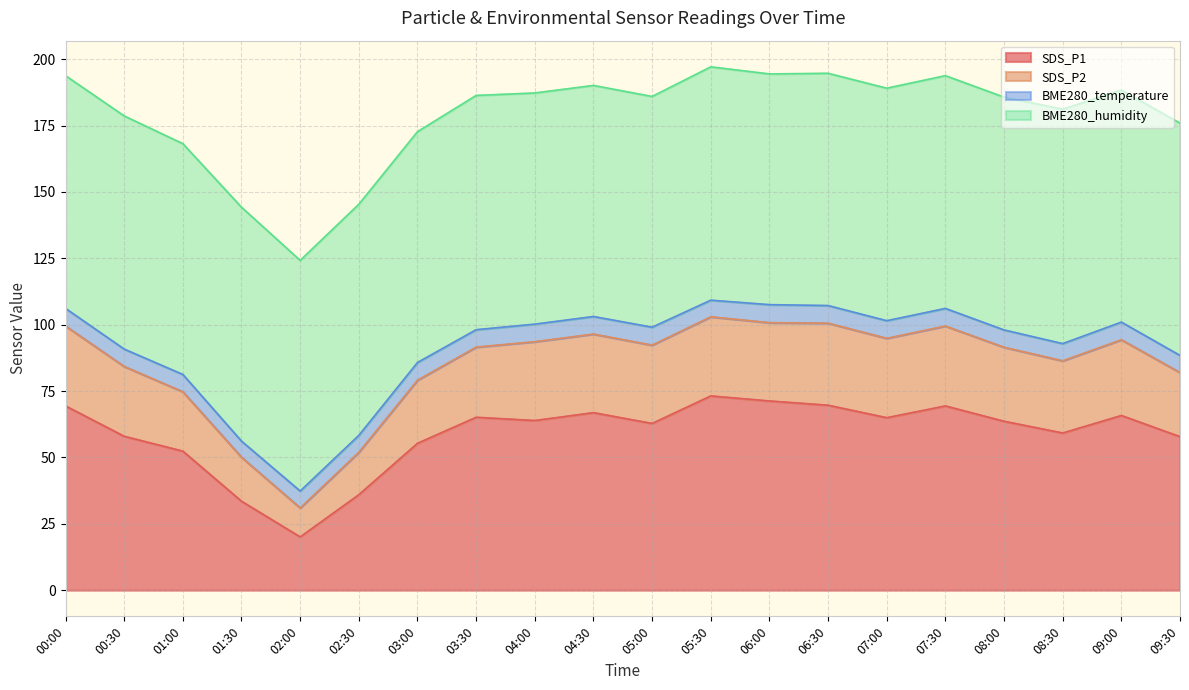

What is the label of the 3rd point from the right?

08:30